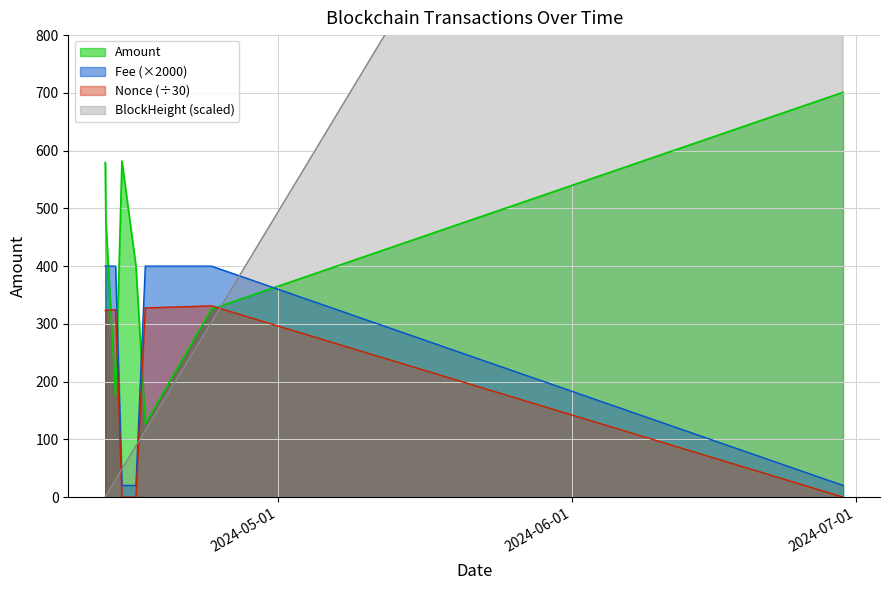

Is it true that Nonce equals 327.7 at 2024-04-17 00:18:00?

True